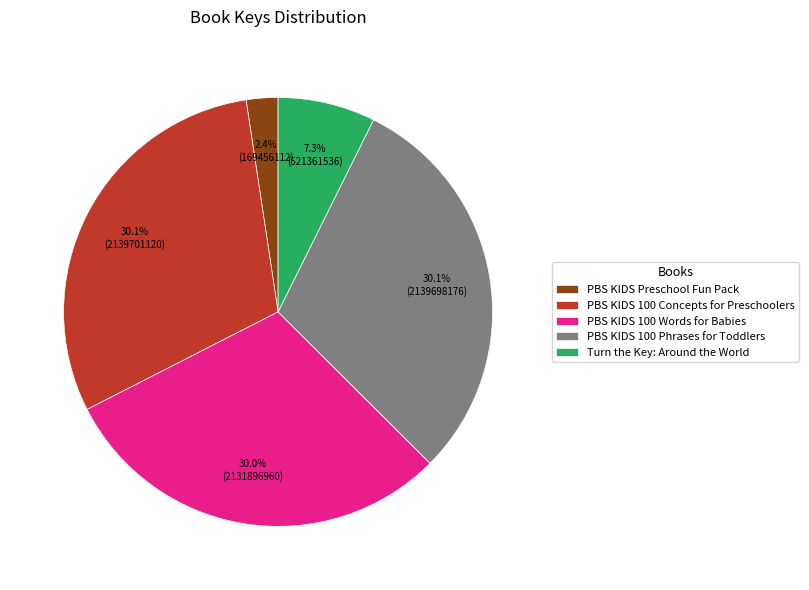

True or false: Turn the Key: Around the World accounts for 7% of the total.

True